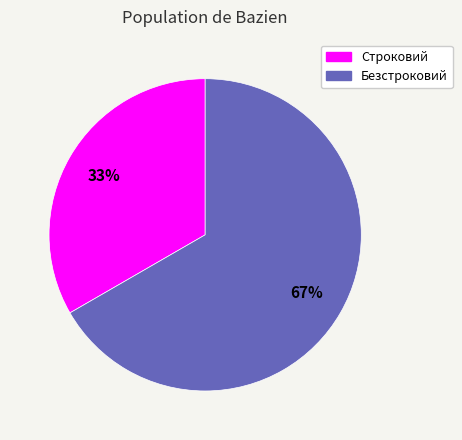

Approximately how many times larger is the value at Строковий compared to Безстроковий?

0.5